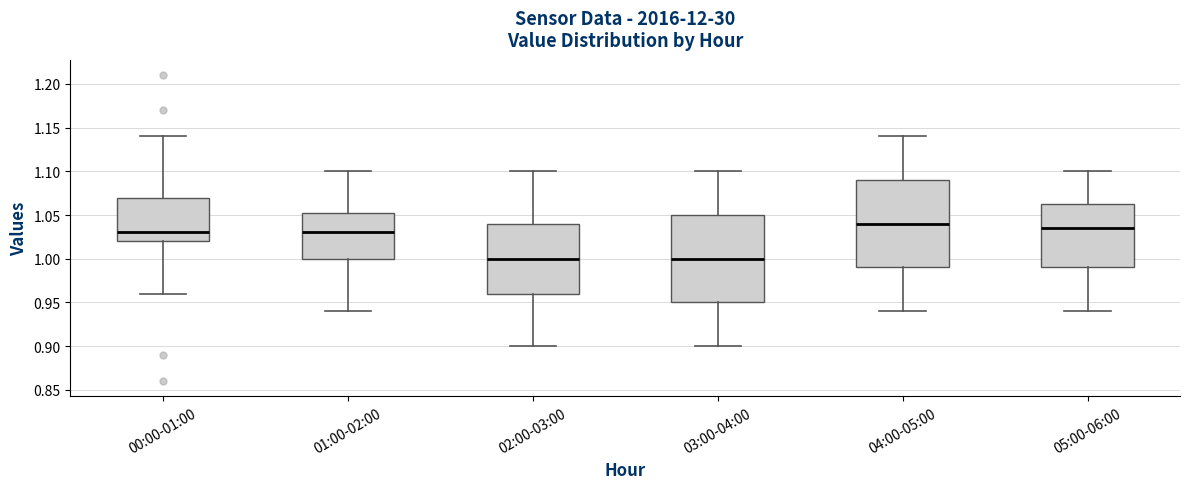

Reading left to right, read every box against the y-axis: the position of its median line, the range the box covers, and the ends of its whiskers. The values are not printed on the chart, so give them approximately, as read against the axis.

00:00-01:00: median 1.030, box 1.020 to 1.070, whiskers 0.960 to 1.140
01:00-02:00: median 1.030, box 1.000 to 1.055, whiskers 0.940 to 1.100
02:00-03:00: median 1.000, box 0.960 to 1.040, whiskers 0.900 to 1.100
03:00-04:00: median 1.000, box 0.950 to 1.050, whiskers 0.900 to 1.100
04:00-05:00: median 1.040, box 0.990 to 1.090, whiskers 0.940 to 1.140
05:00-06:00: median 1.035, box 0.990 to 1.065, whiskers 0.940 to 1.100